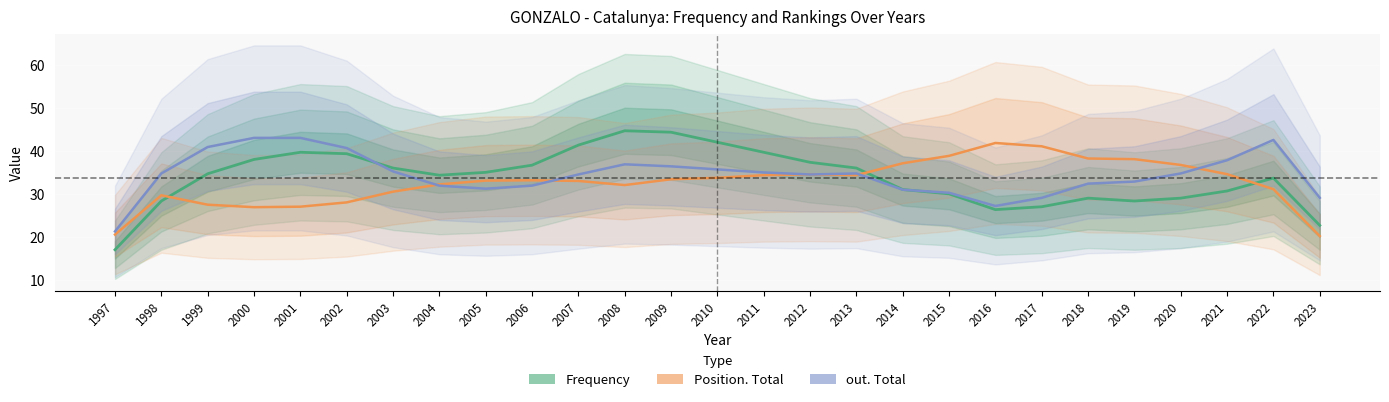

True or false: Position. Total and out. Total intersect in this chart.

True